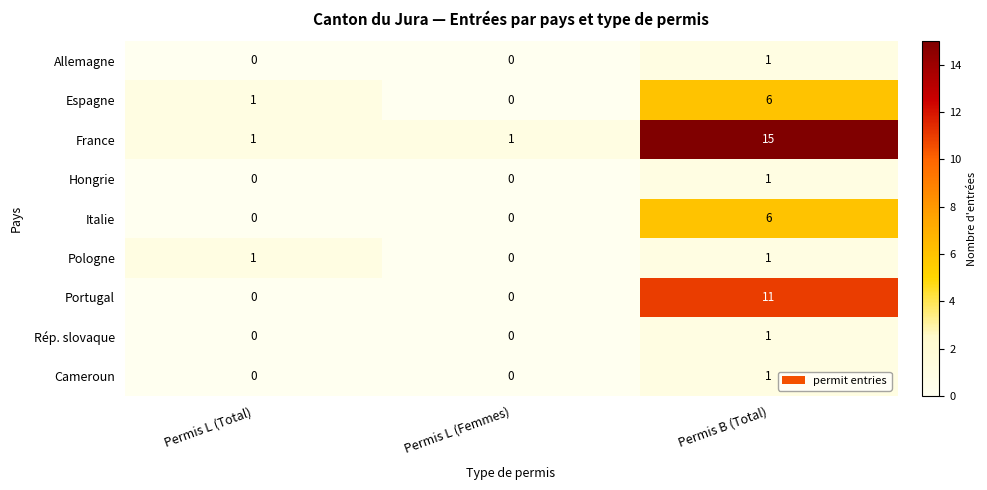

Which category has the lowest value in the Espagne series?

Permis L (Femmes)